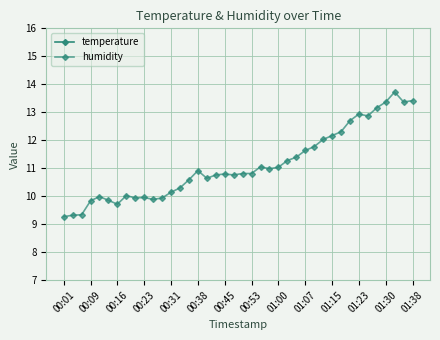

What is the sum of the humidity values at 01:07 and 01:23?

24.6